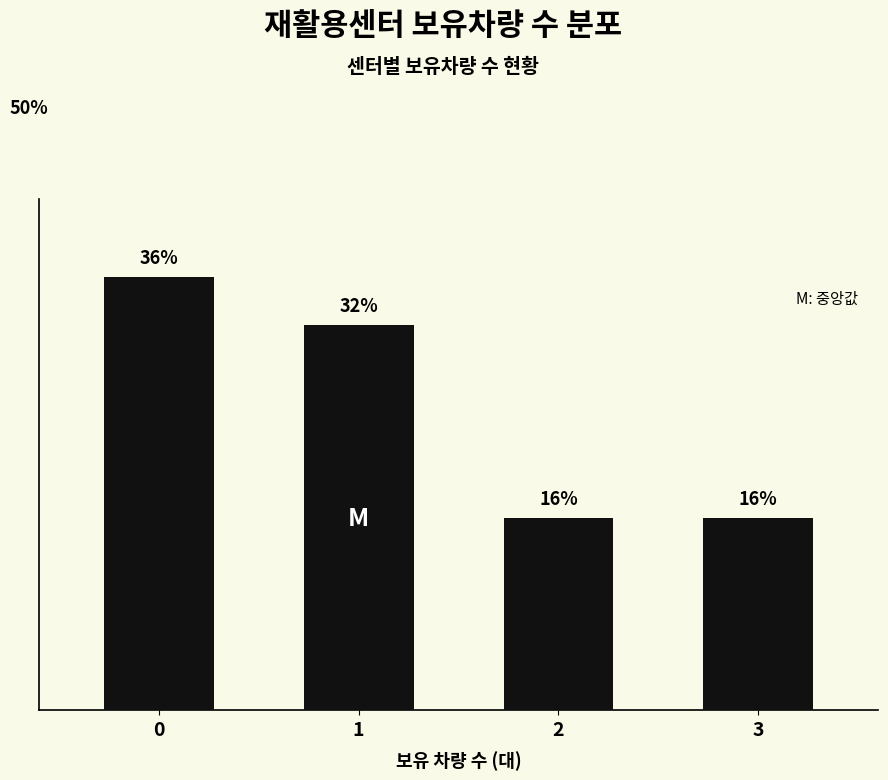

Does the chart contain any negative values?

No